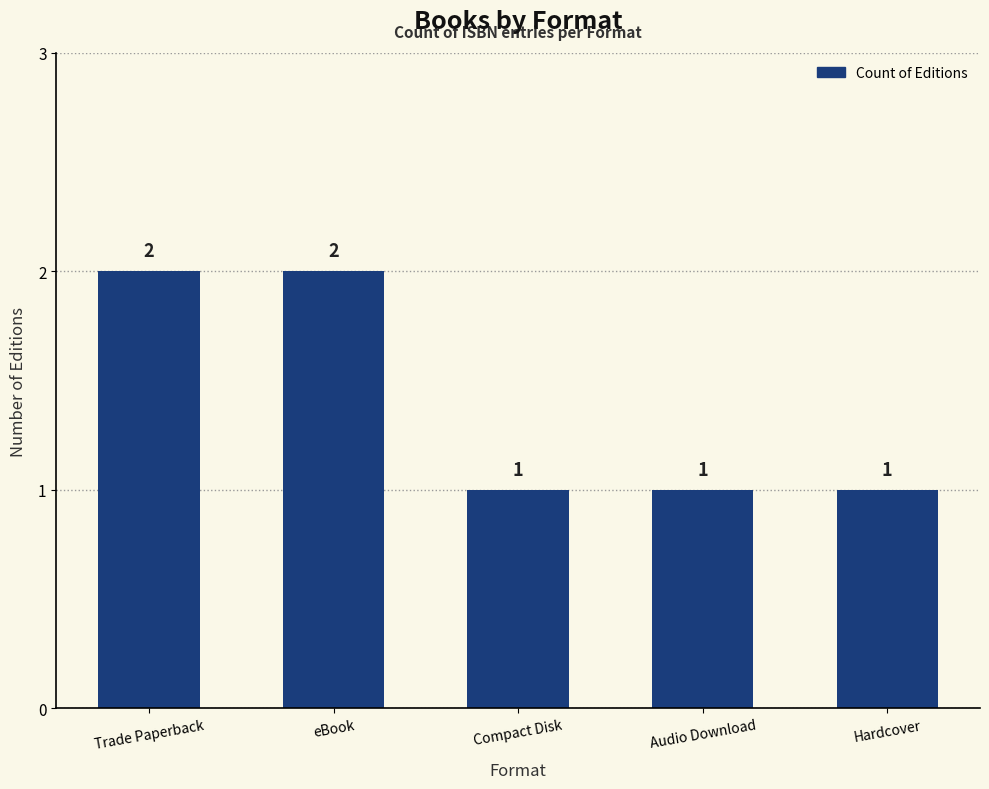

True or false: the data shows 1 at Compact Disk.

True